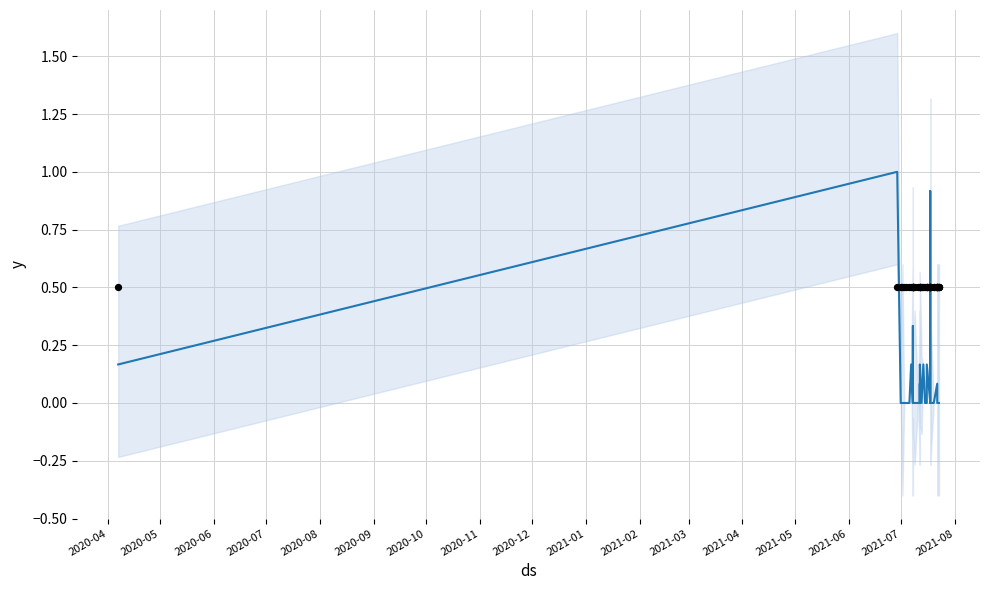

At how many categories does at least one series exceed 0?

40